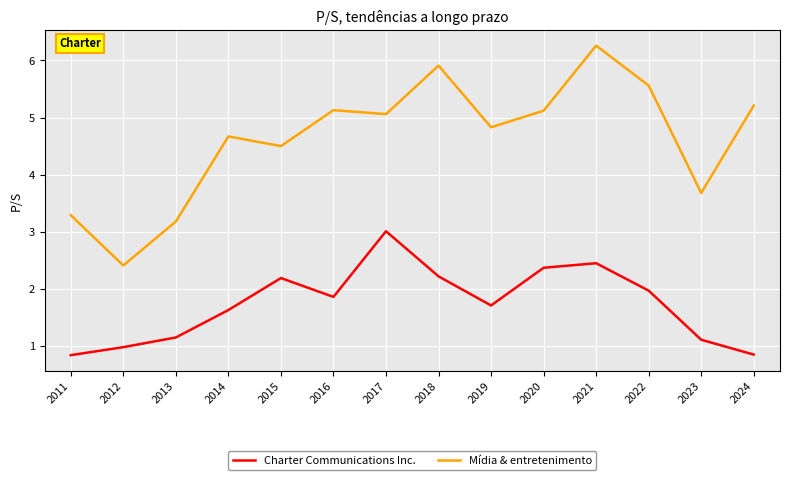

What is the approximate value of Charter Communications Inc. at 2017?

3.0